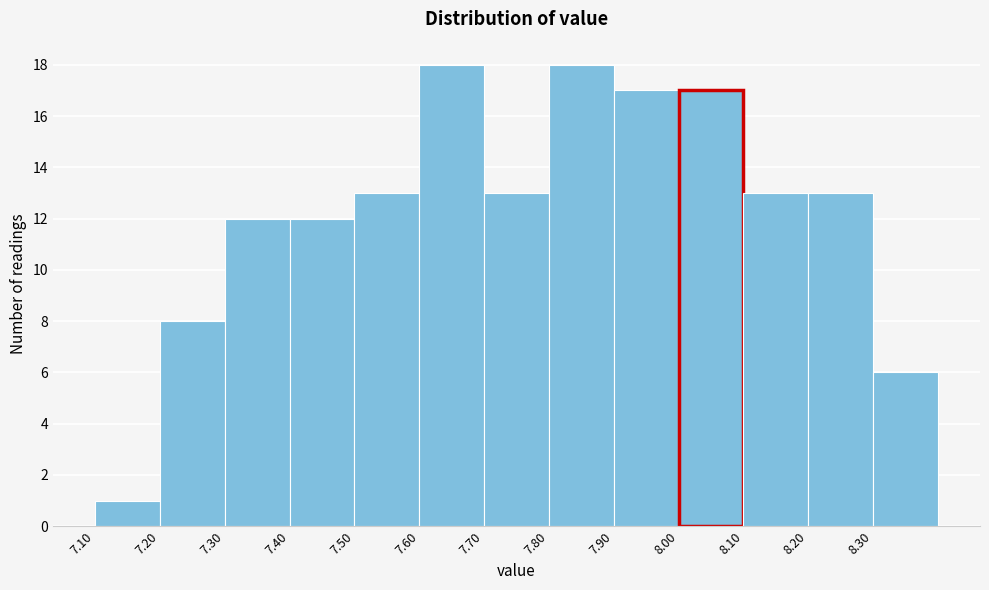

Reading left to right, list every bar in this chart as the range it spans on the x-axis followed by its height. The values are not printed on the chart, so give them approximately, as read against the axis.

7.1 to 7.2: 1
7.2 to 7.3: 8
7.3 to 7.4: 12
7.4 to 7.5: 12
7.5 to 7.6: 13
7.6 to 7.7: 18
7.7 to 7.8: 13
7.8 to 7.9: 18
7.9 to 8.0: 17
8.0 to 8.1: 17
8.1 to 8.2: 13
8.2 to 8.3: 13
8.3 to 8.4: 6